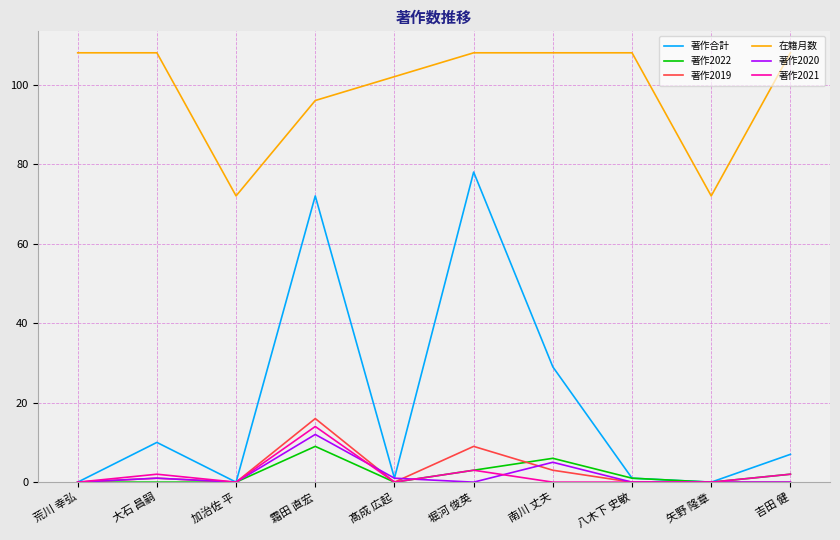

The value of 著作2022 at 八木下 史敏 is 1. True or false?

True